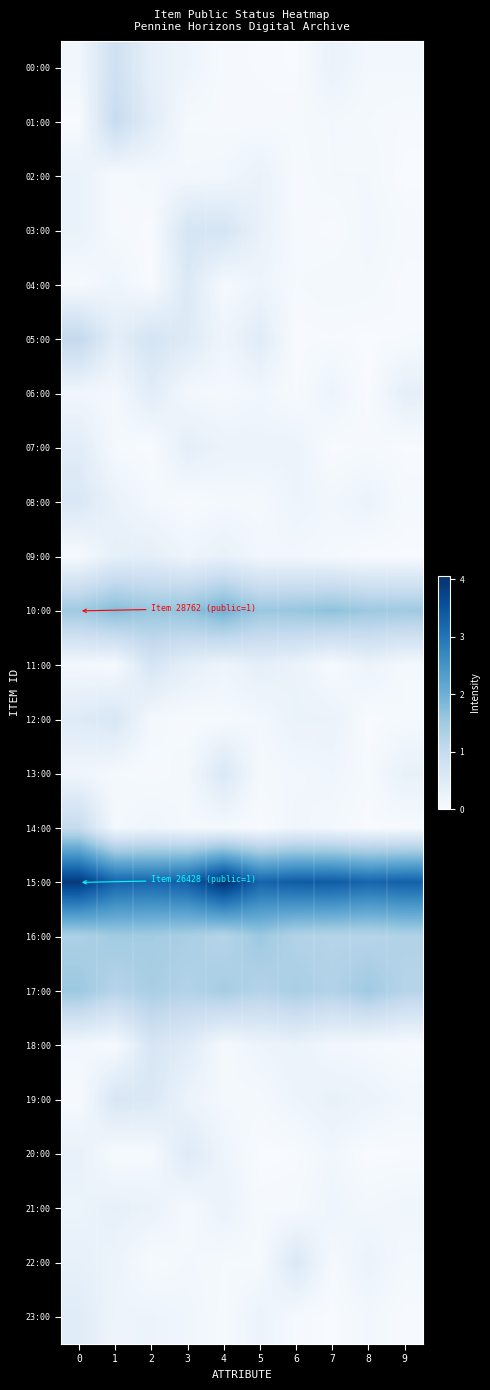

List the series in order of their peak value, highest first.

15:00, 10:00, 17:00, 16:00, 05:00, 14:00, 01:00, 00:00, 03:00, 11:00, 18:00, 19:00, 12:00, 08:00, 13:00, 22:00, 04:00, 20:00, 23:00, 06:00, 07:00, 09:00, 21:00, 02:00